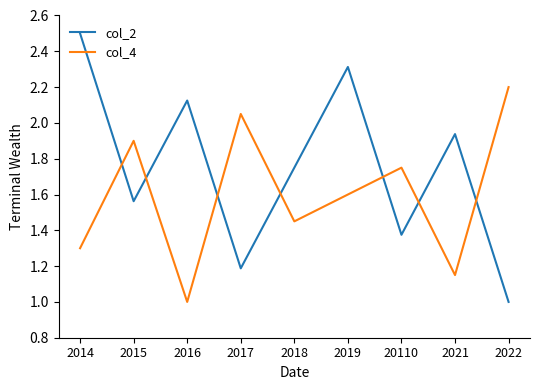

The col_4 series shows 3.3 at 2015. True or false?

False